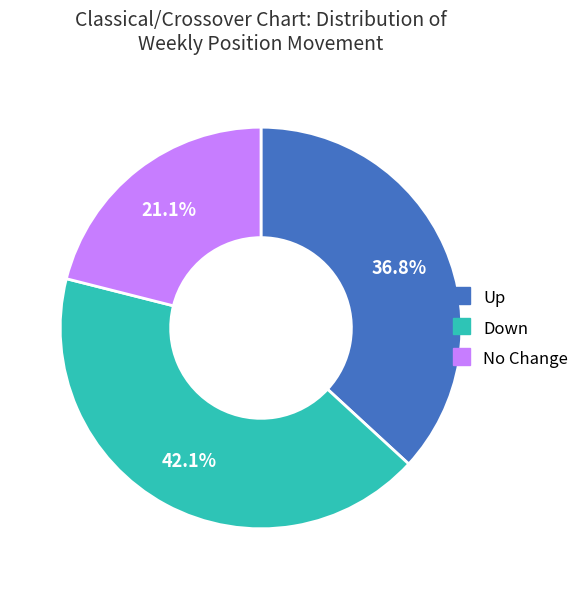

To the nearest percent, what is the difference between the largest and smallest slice percentages?

21%